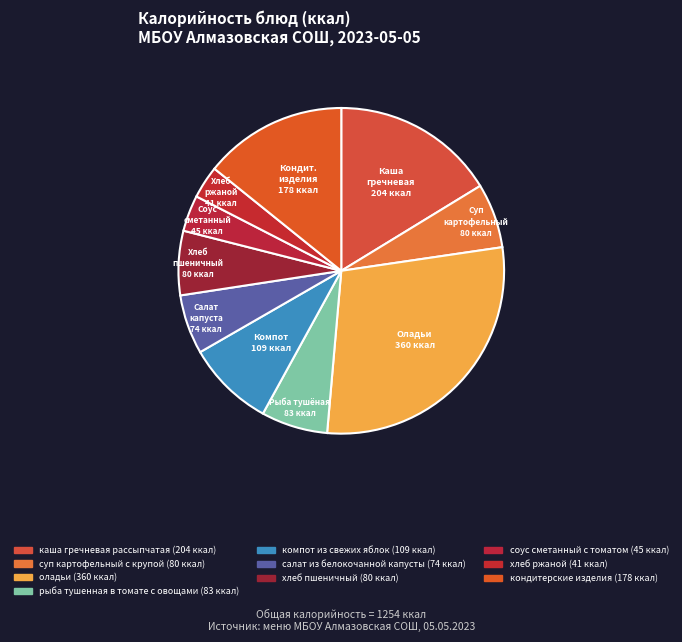

Count the number of slices in the pie.

10